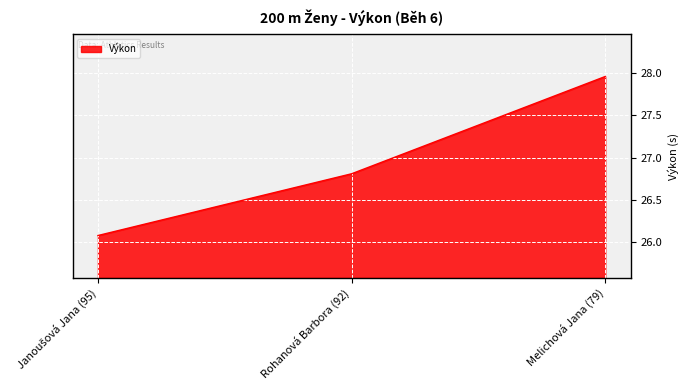

Between Rohanová Barbora (92) and Melichová Jana (79), which is larger?

Melichová Jana (79)